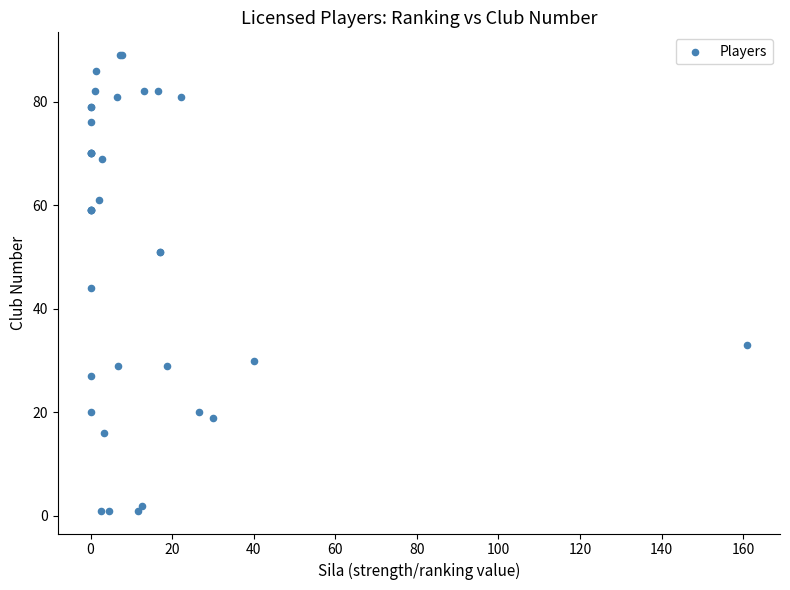

What Y value in the scatter plot is closest to 45?

44